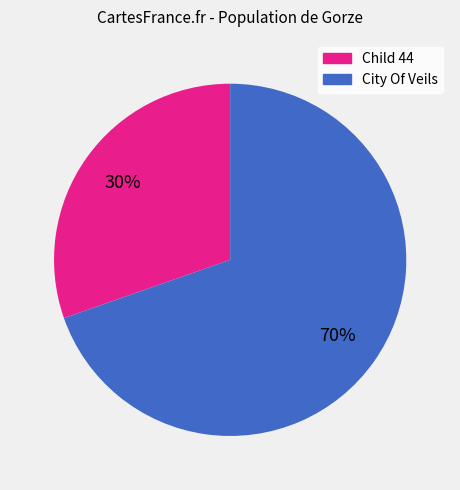

To the nearest percent, what is the average slice percentage?

50%